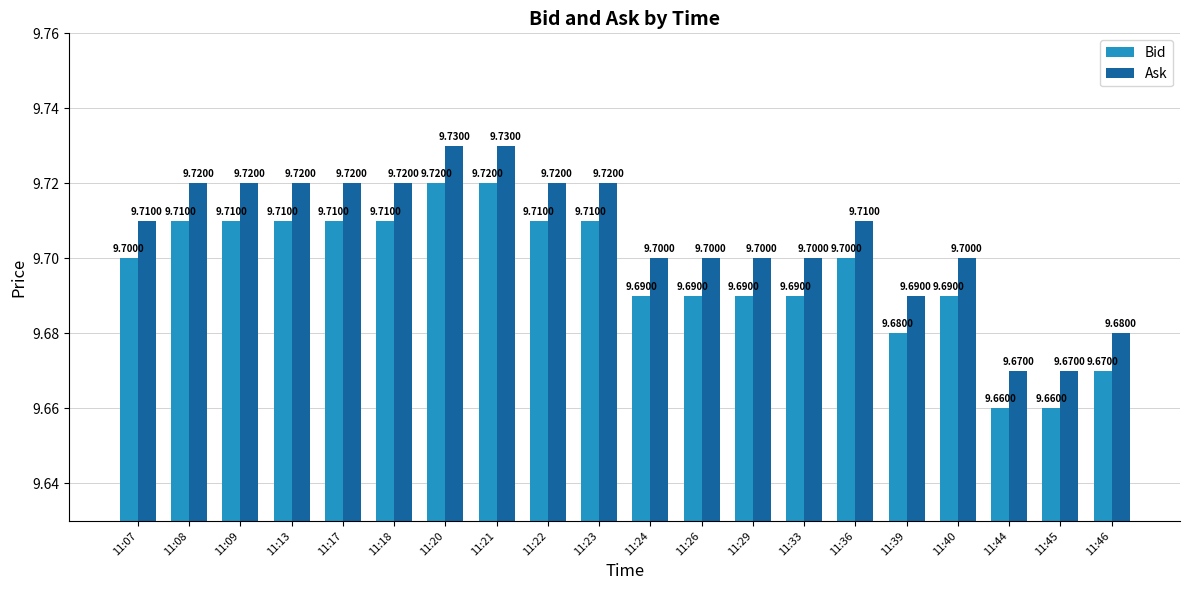

The Ask series shows 9.7 at 11:36. True or false?

True